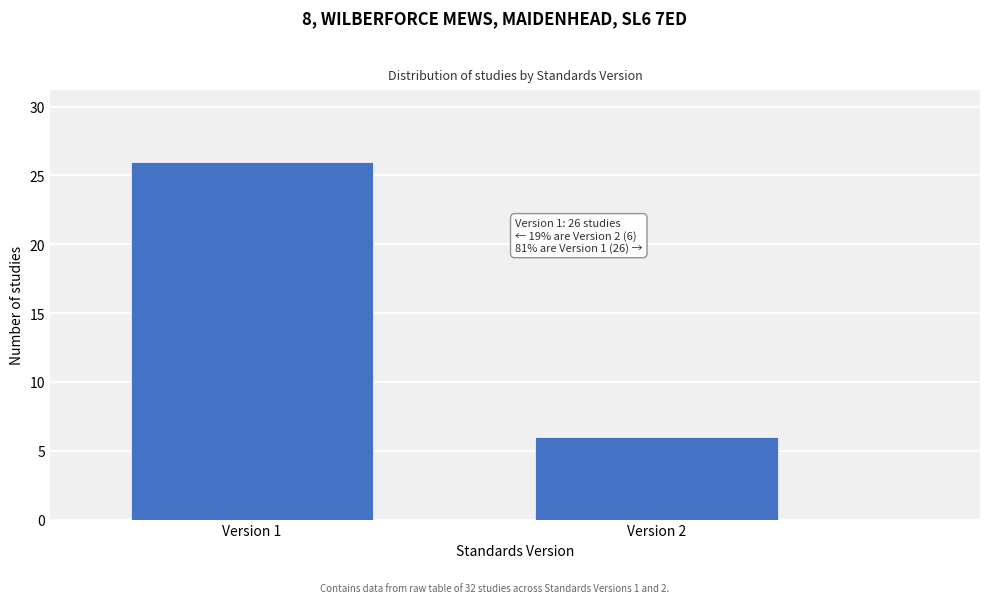

Reading right to left, what are all the values shown in this chart?

Version 2=6	Version 1=26